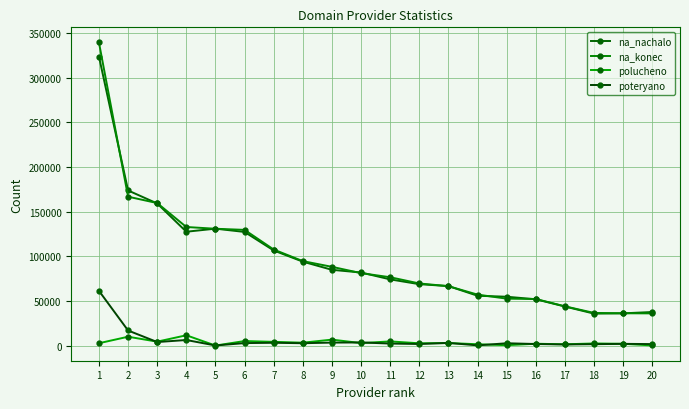

Which series has the widest spread of values?

na_konec